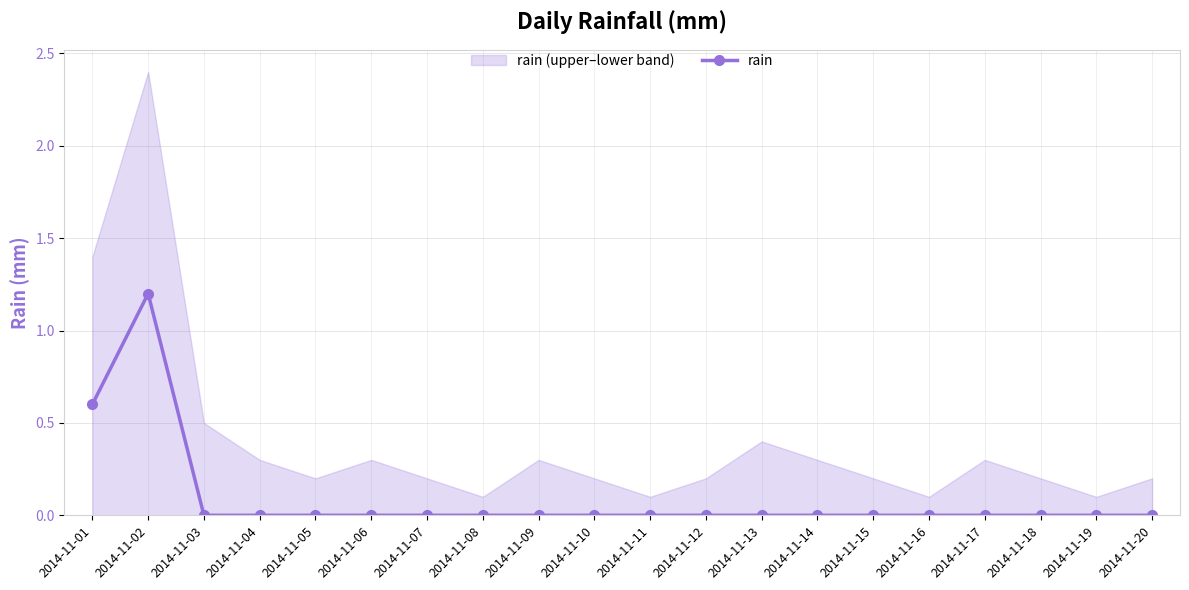

Reading left to right, extract all data points from this chart.

0.6	1.2	0.0	0.0	0.0	0.0	0.0	0.0	0.0	0.0	0.0	0.0	0.0	0.0	0.0	0.0	0.0	0.0	0.0	0.0